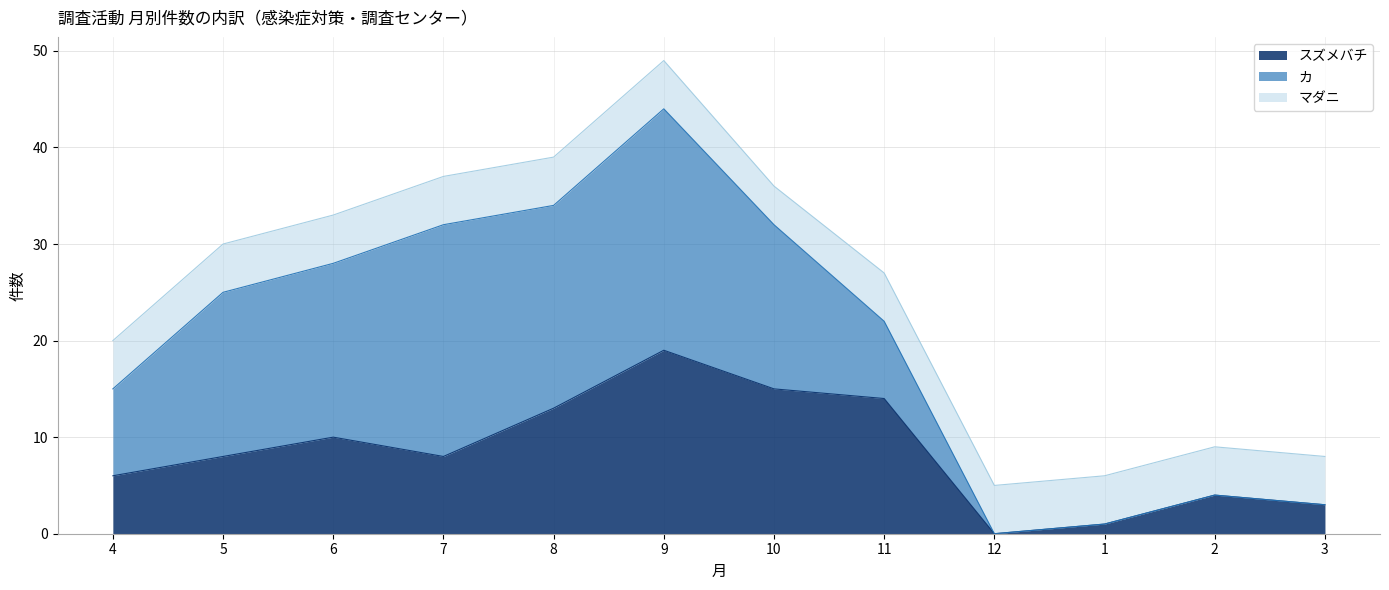

The value of スズメバチ at 4 is 9. True or false?

False